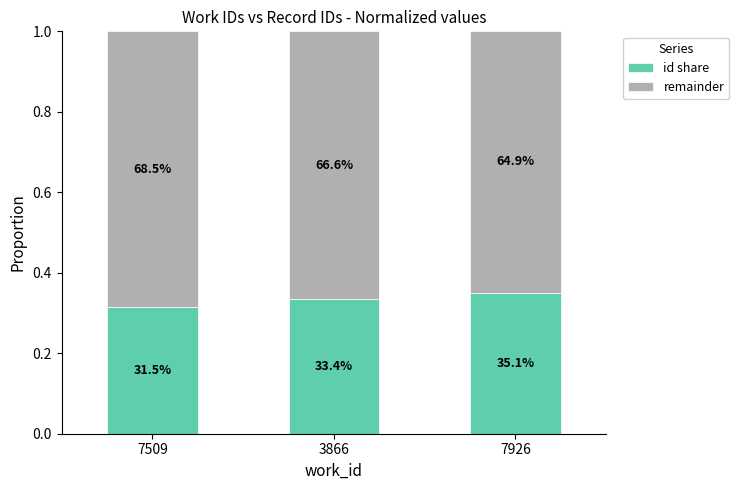

What are all the series names shown in the legend?

id share, remainder